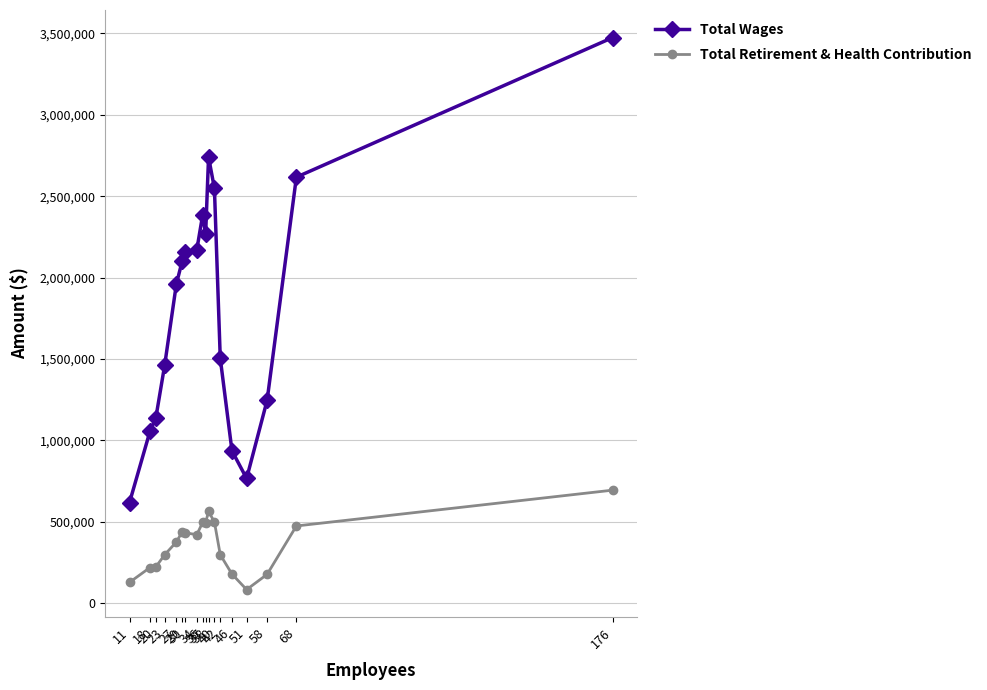

List the series in order of their overall mean, highest first.

Total Wages, Total Retirement & Health Contribution